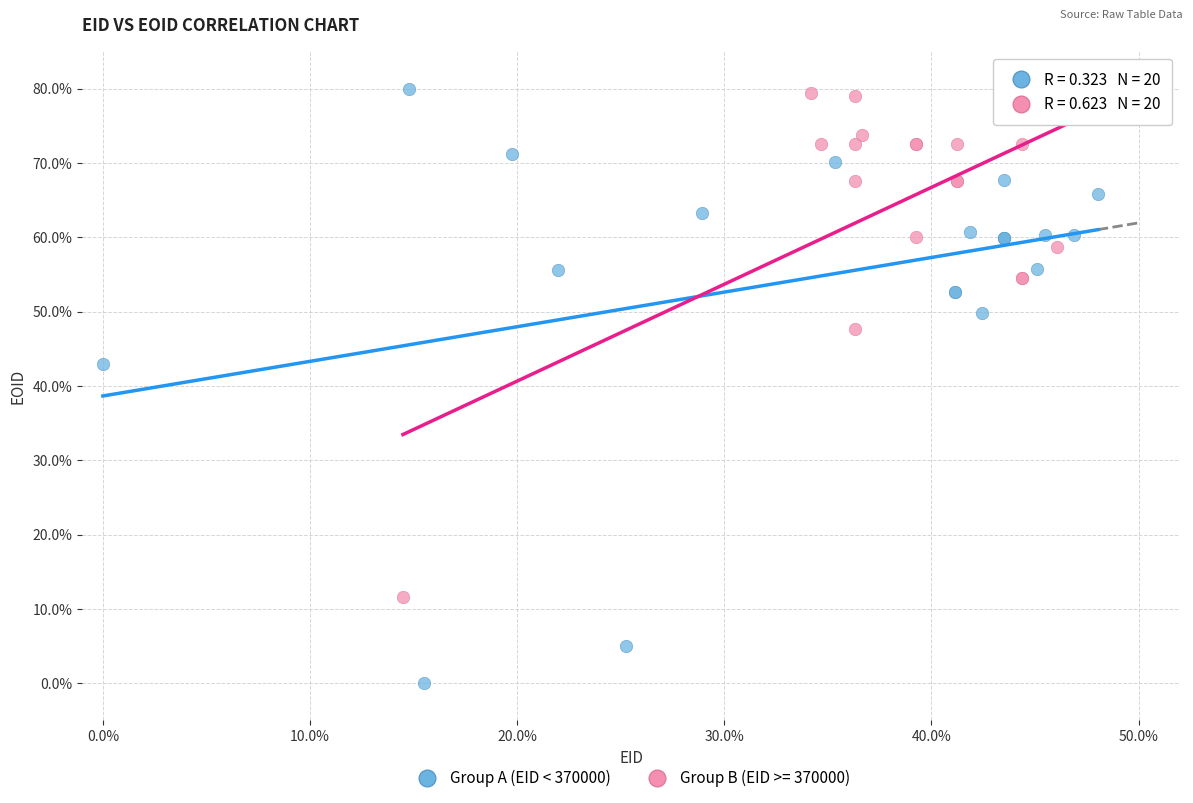

Which series has the largest Y range (max minus min)?

Group A (EID < 370000)